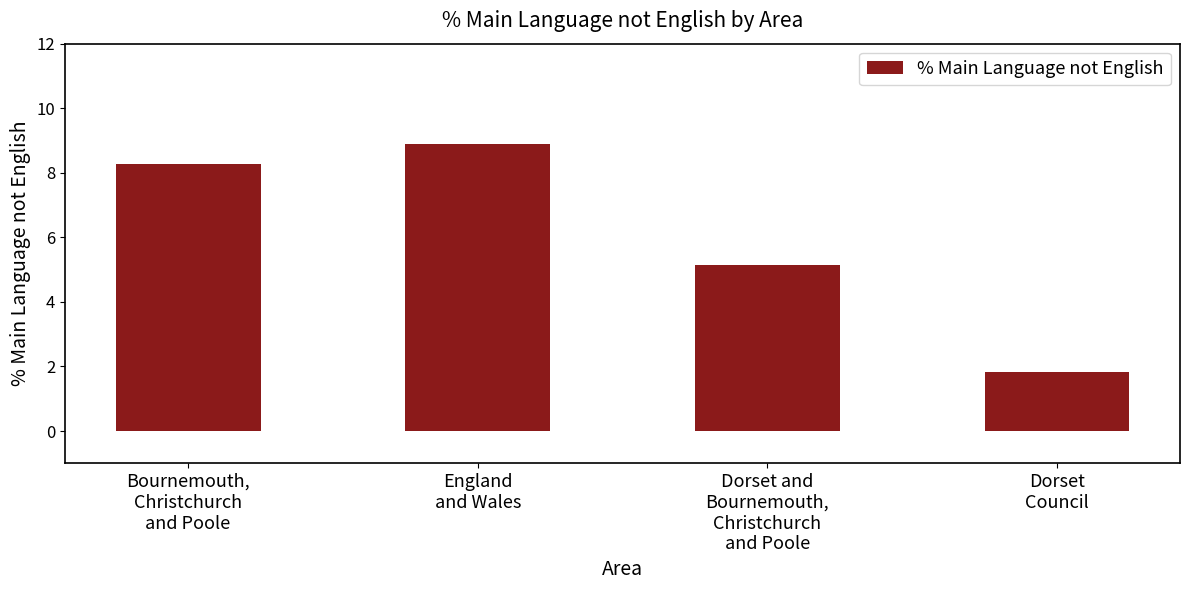

Rank the categories by value from highest to lowest.

England
and Wales, Bournemouth,
Christchurch
and Poole, Dorset and
Bournemouth,
Christchurch
and Poole, Dorset
Council